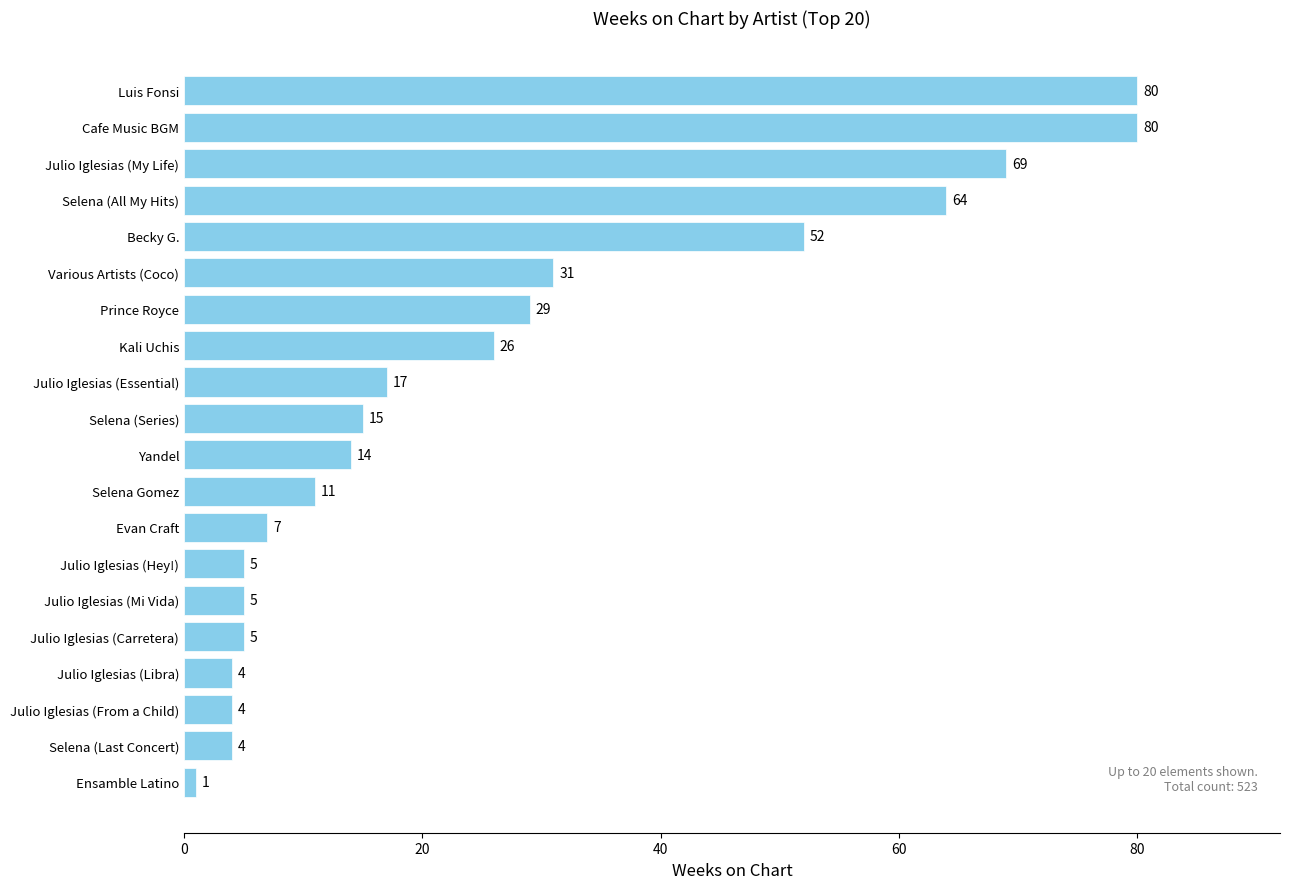

Reading bottom to top, transcribe all the data shown in this chart.

1	4	4	4	5	5	5	7	11	14	15	17	26	29	31	52	64	69	80	80